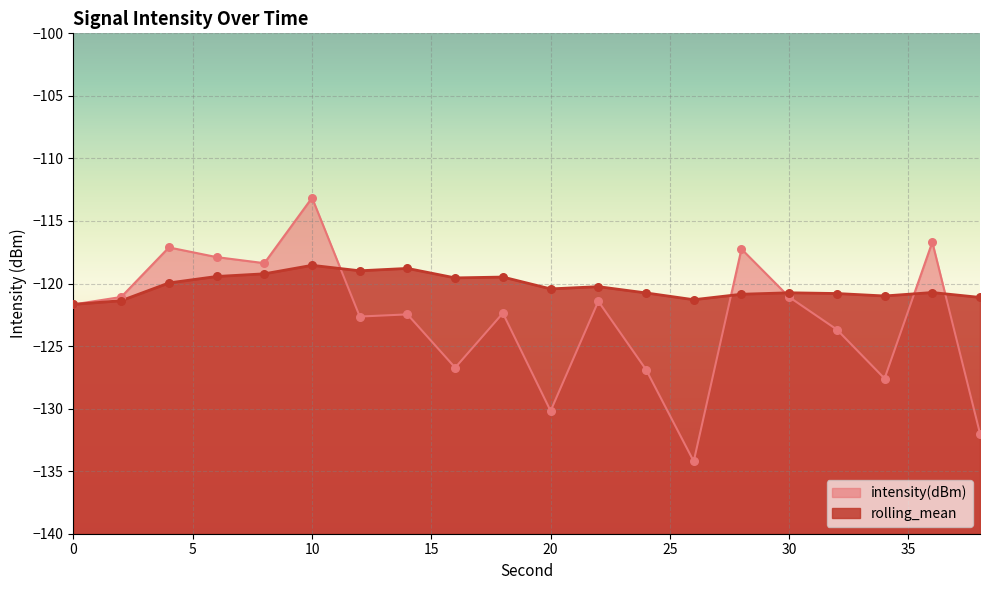

What is the total value across all series at 28?

-238.1